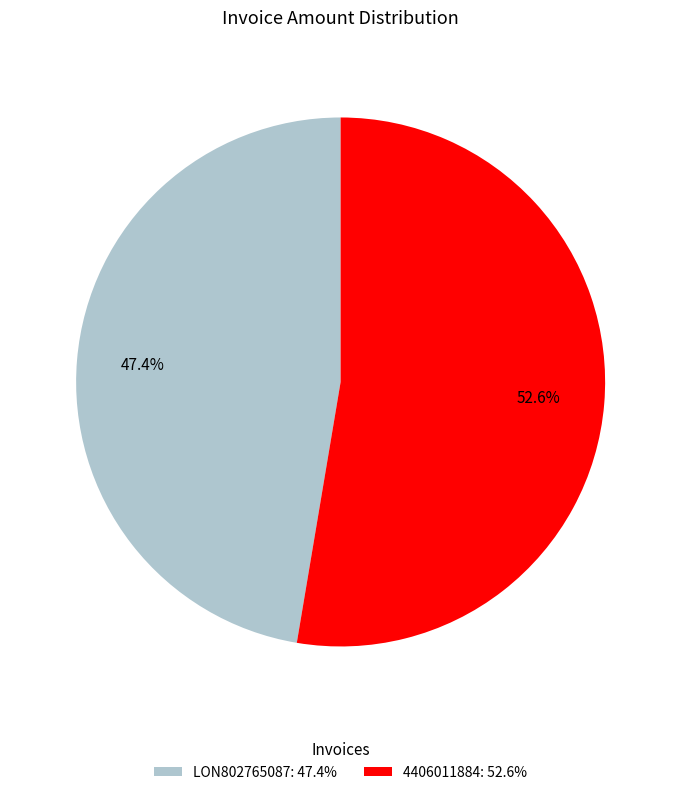

Between LON802765087 and 4406011884, which is larger?

4406011884